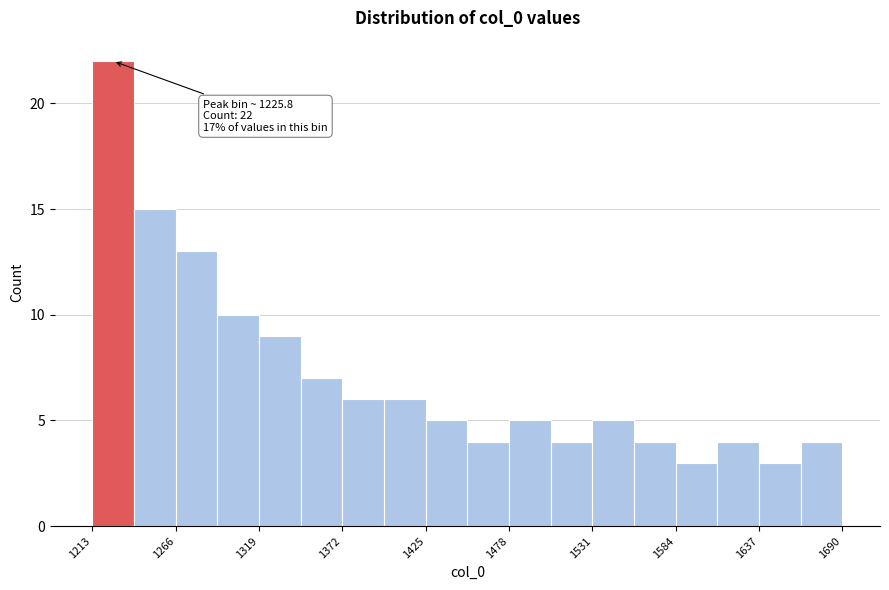

Read against the x-axis, roughly where is the centre of the tallest bar?

1230